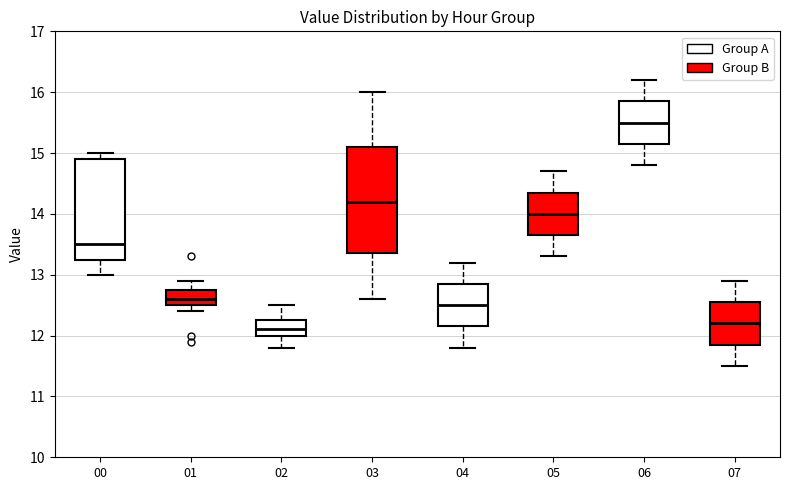

Where does the upper whisker of the box at x = 01 end on the y-axis? The values are not printed on the chart, so give them approximately, as read against the axis.

12.9